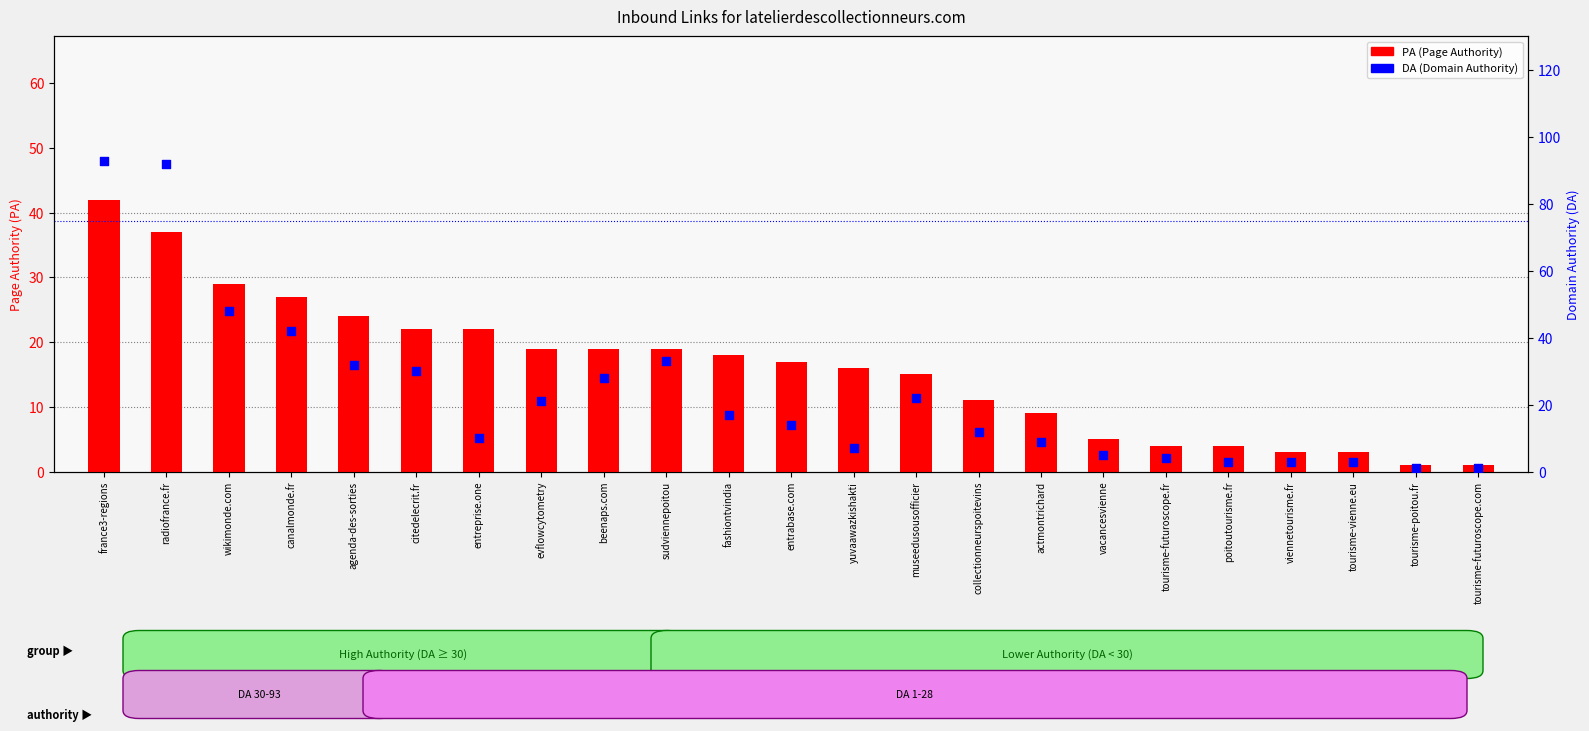

Which series reaches the maximum Y coordinate?

DA